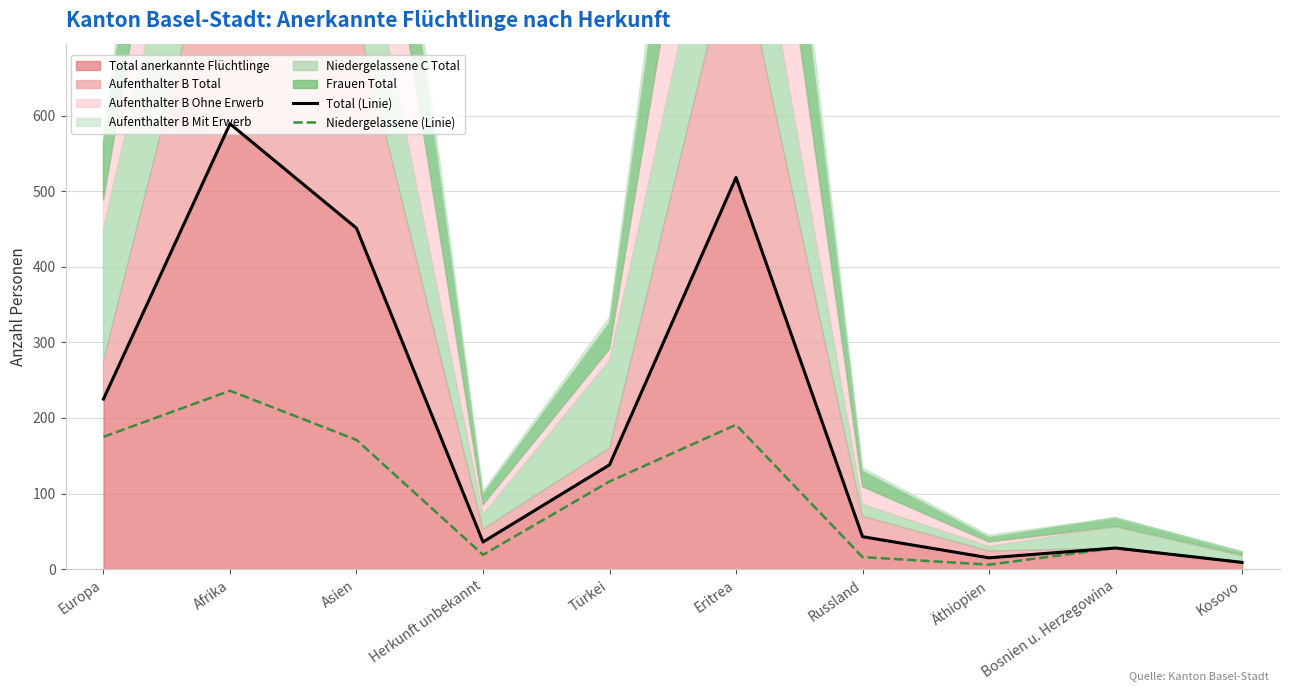

Between Äthiopien and Türkei, which is larger?

Türkei